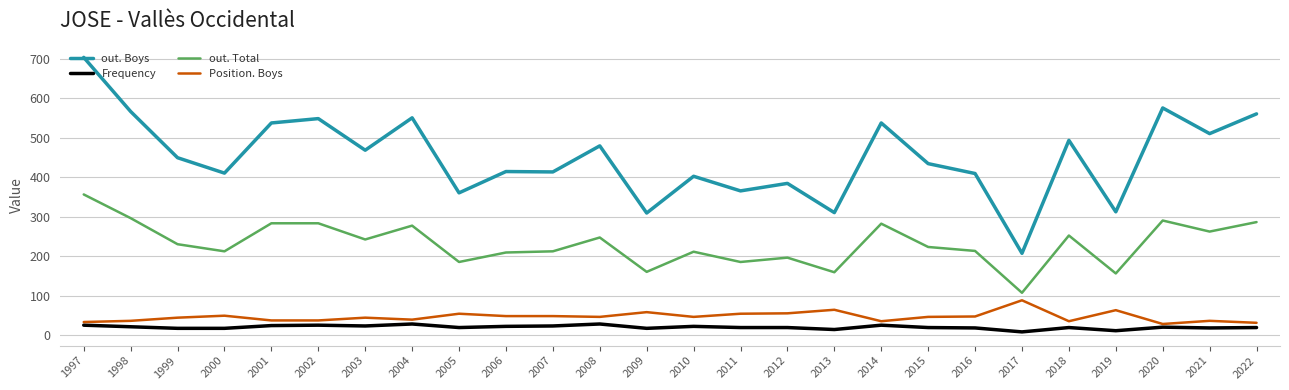

At which label does out. Total reach its peak?

1997